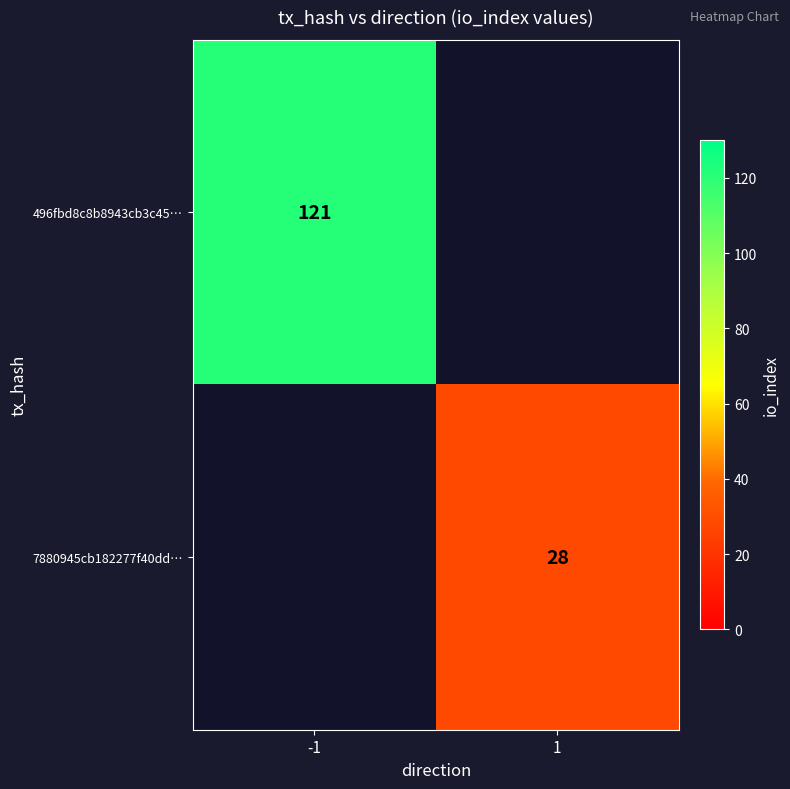

How many categories are shown in the chart?

2